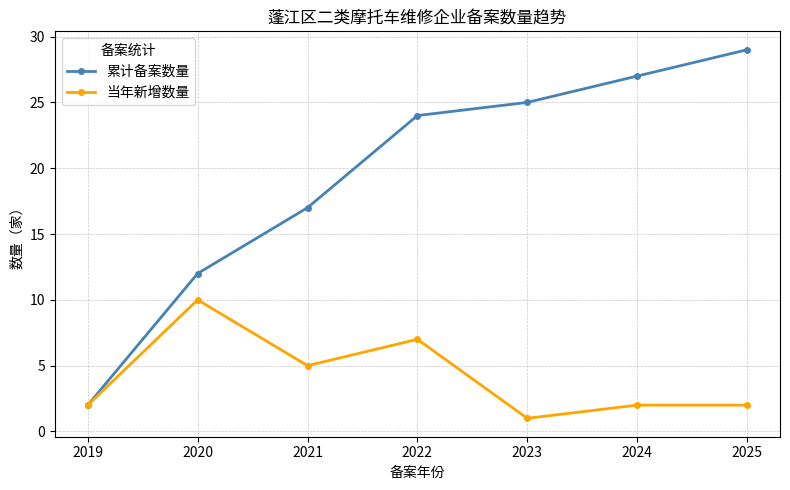

The value of 累计备案数量 at 2023 is 25. True or false?

True